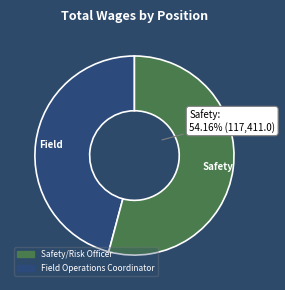

To the nearest percent, what is the difference between the Safety/Risk Officer and Field Operations Coordinator slice percentages?

8%